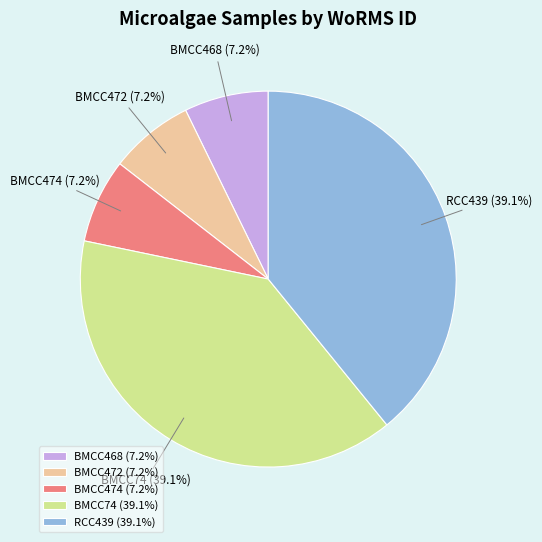

Is there any slice that represents more than half of the pie?

No